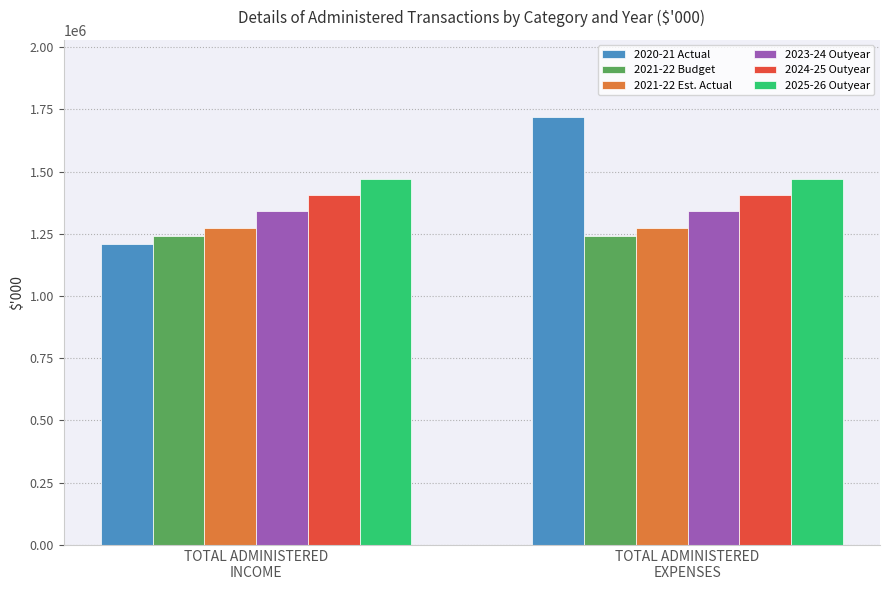

What is the sum of all 2025-26 Outyear values?

2938052